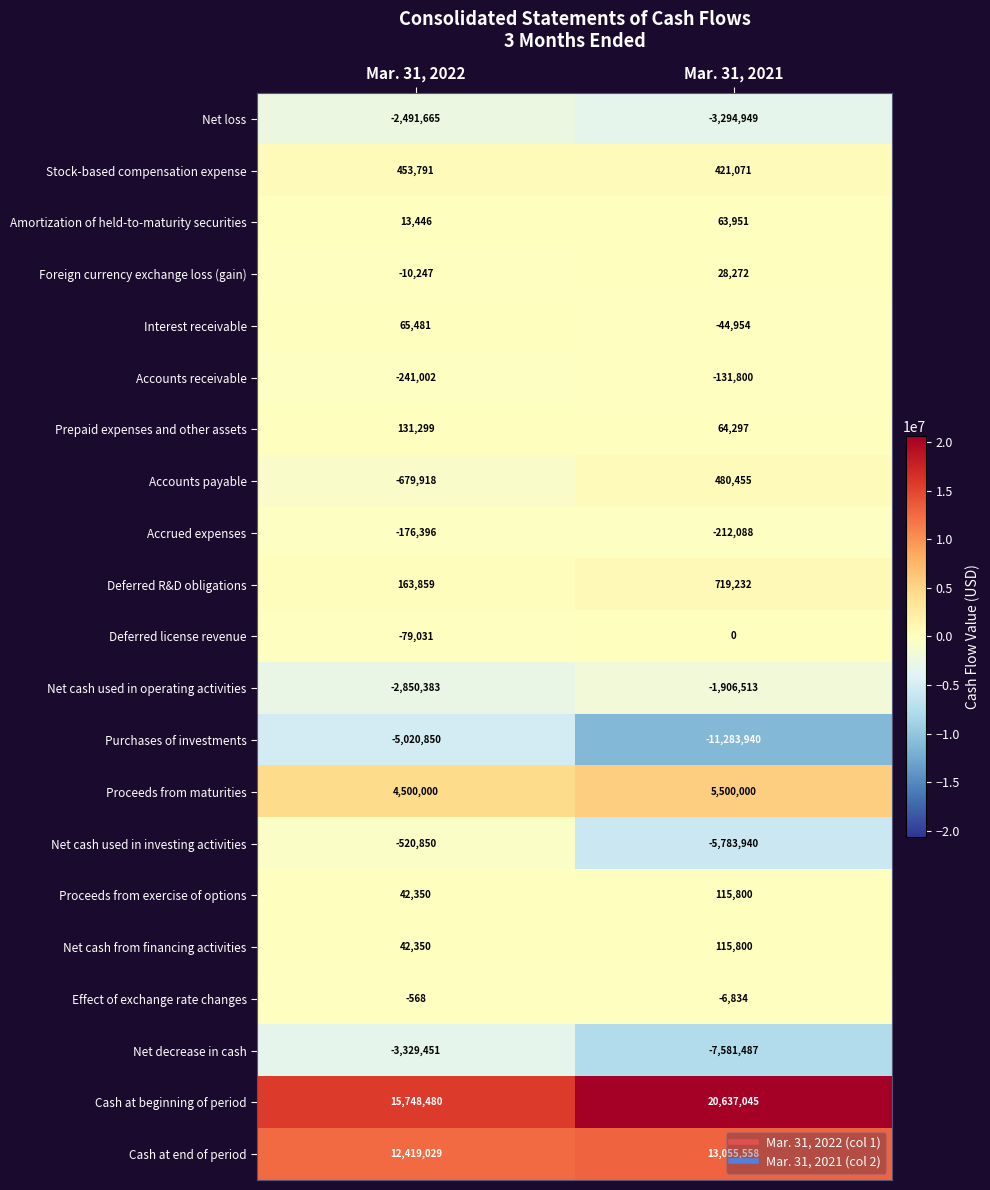

Is it true that Net cash used in operating activities equals -4815741 at Mar. 31, 2022?

False